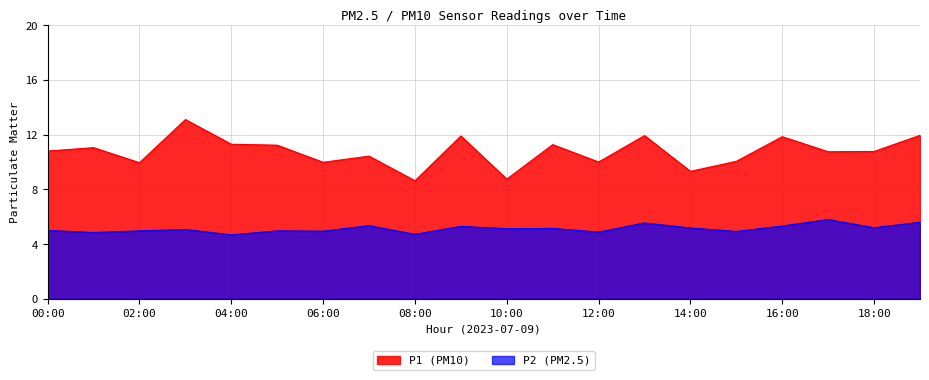

Reading left to right, list all the values displayed in this chart.

P1: 10.8	11.1	9.9	13.1	11.3	11.2	10.0	10.4	8.6	11.9	8.8	11.3	10.0	11.9	9.3	10.1	11.8	10.8	10.8	11.9
P2: 5.0	4.8	5.0	5.1	4.7	5.0	5.0	5.3	4.7	5.3	5.1	5.2	4.9	5.5	5.2	4.9	5.3	5.8	5.2	5.6